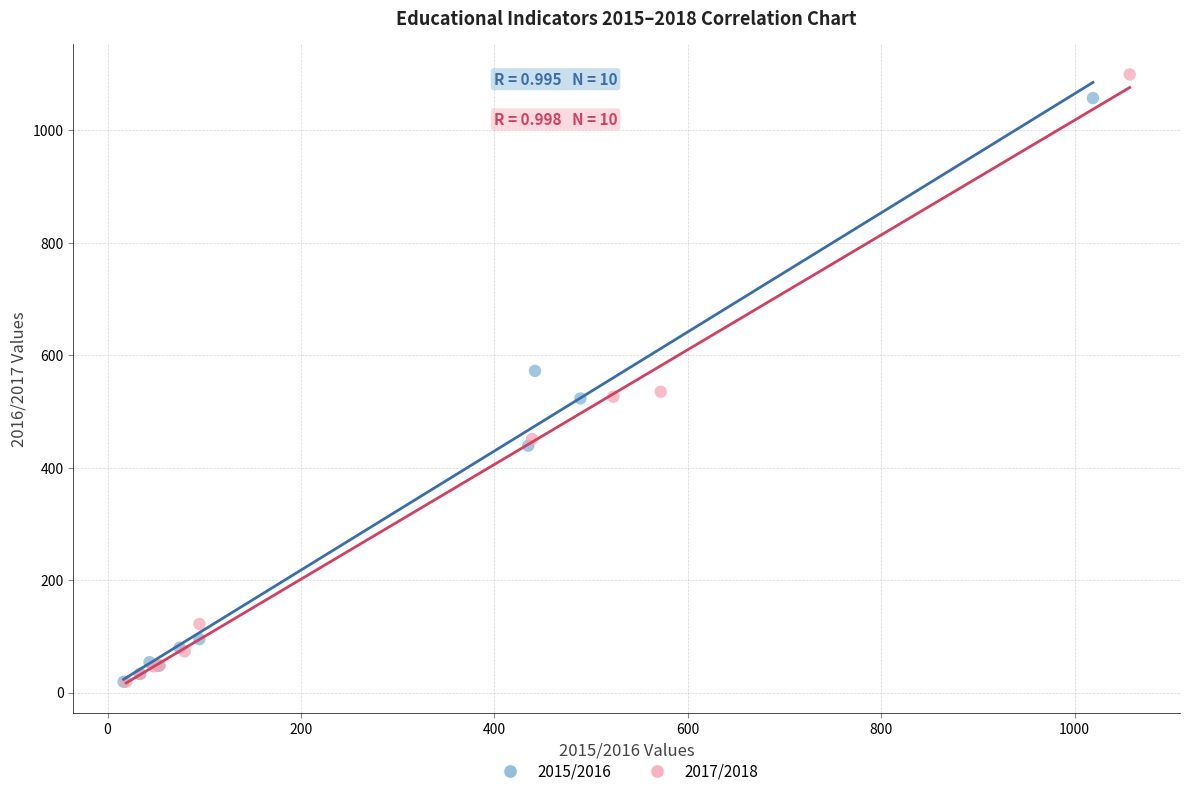

Which series reaches the maximum Y coordinate?

2017/2018